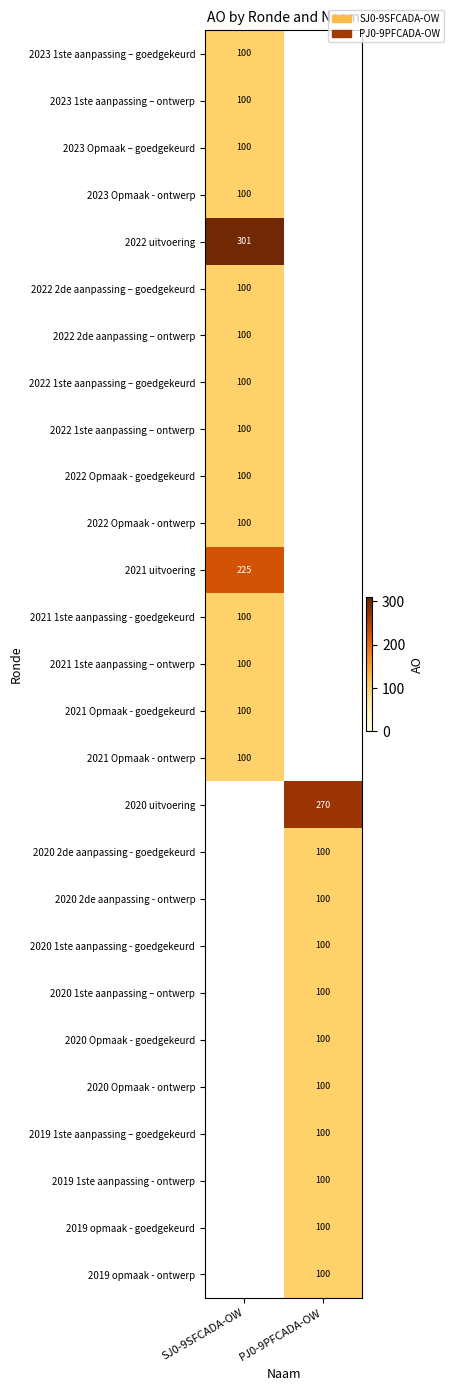

Is it true that 2021 1ste aanpassing – ontwerp equals 52.8 at SJ0-9SFCADA-OW?

False